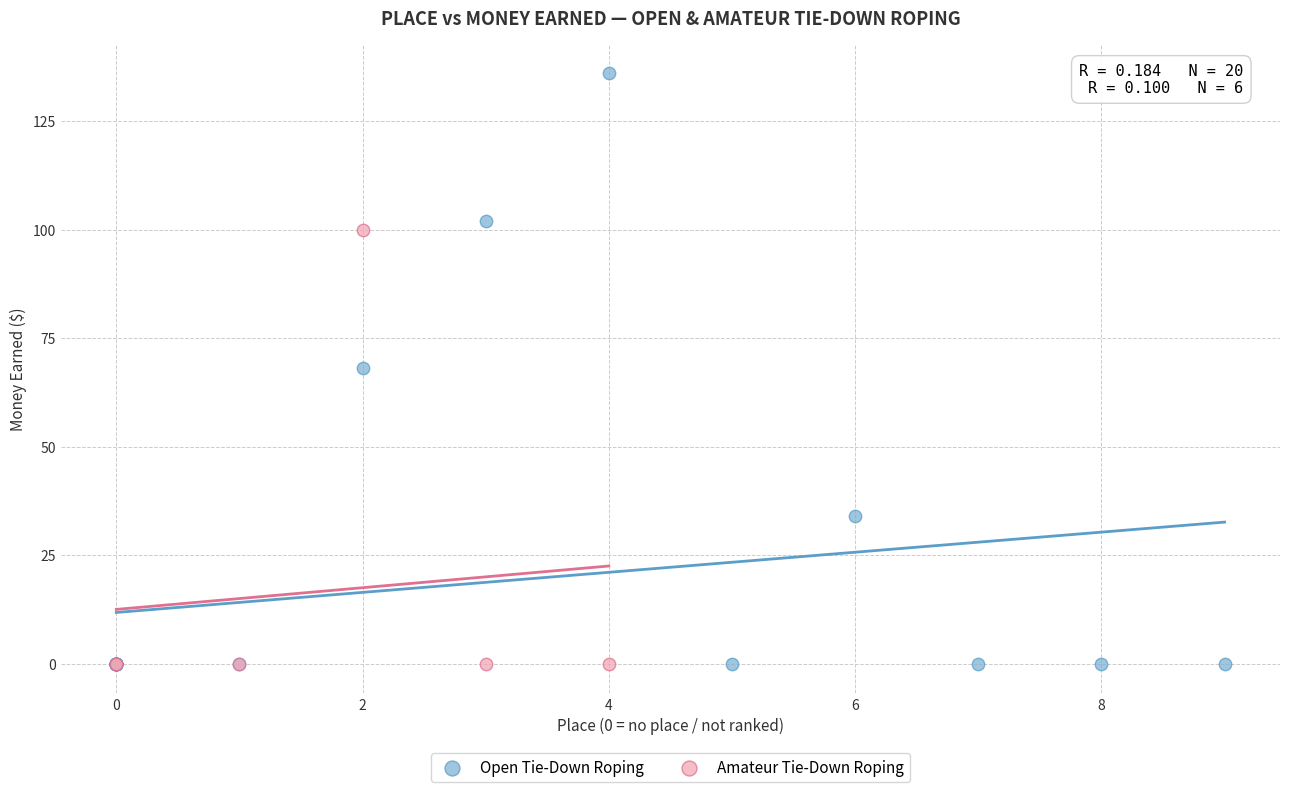

Which series has the widest spread of Y values?

Open Tie-Down Roping